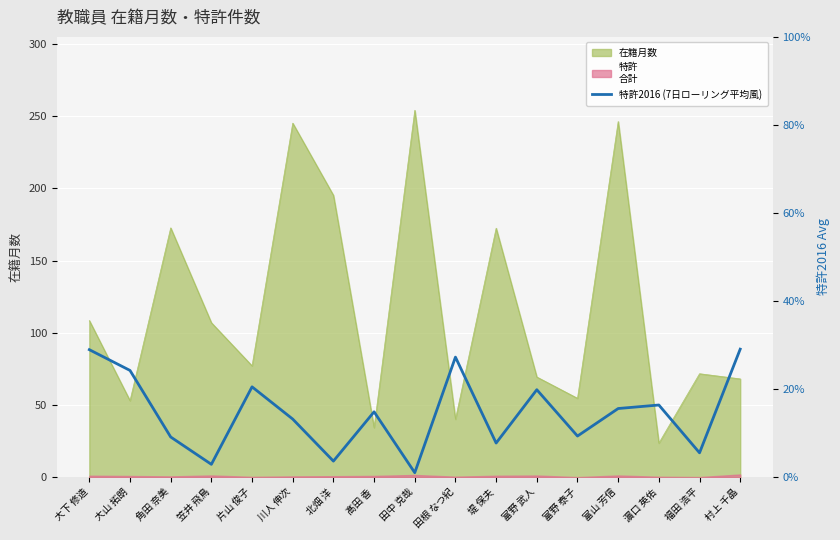

True or false: the data has more than 0 interior local peaks.

True